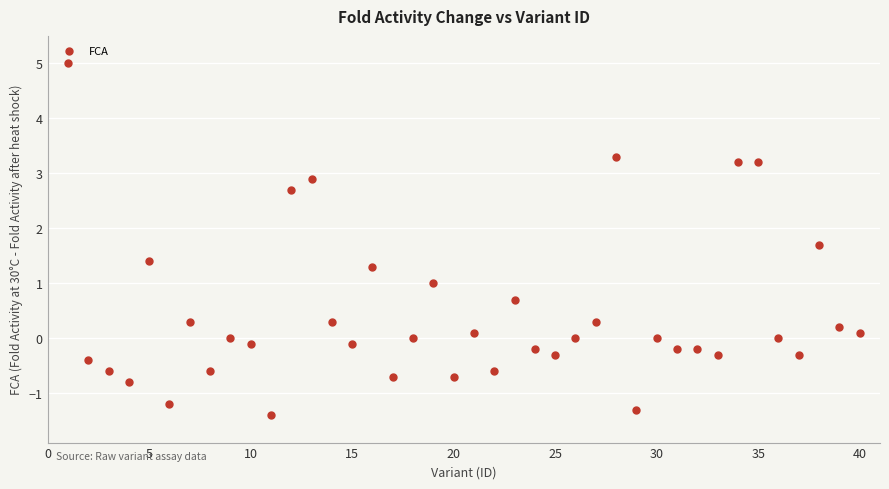

What is the range of X values (max minus min)?

39.0